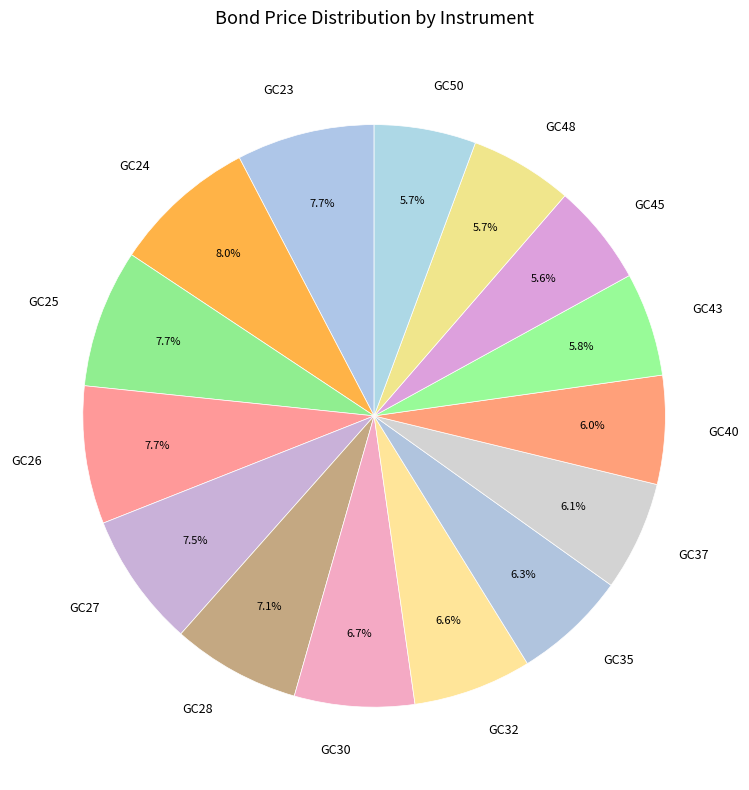

To the nearest percent, what is the combined percentage of GC28 and GC40?

13%